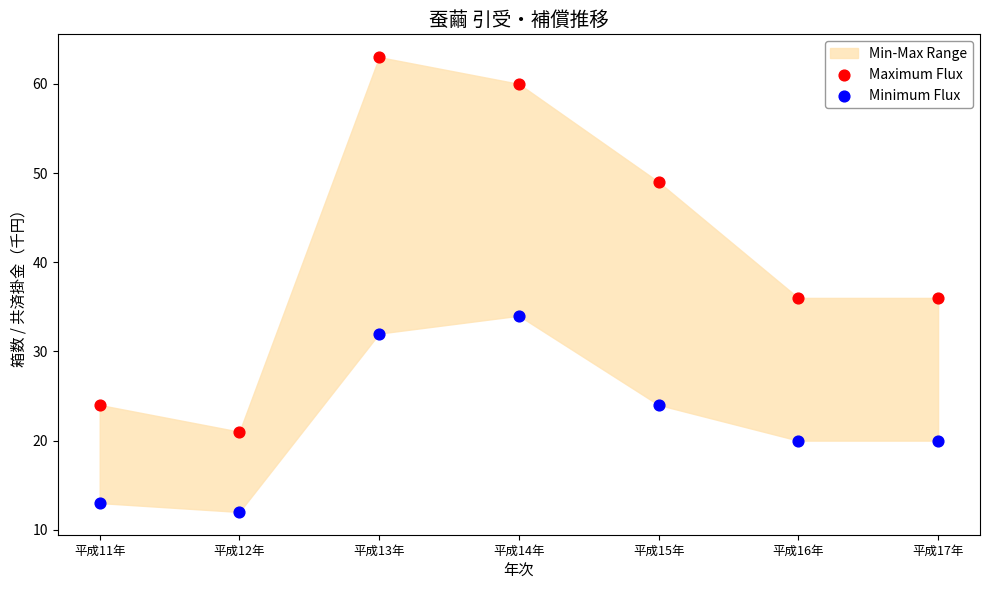

Which series contains the highest Y value?

Maximum Flux